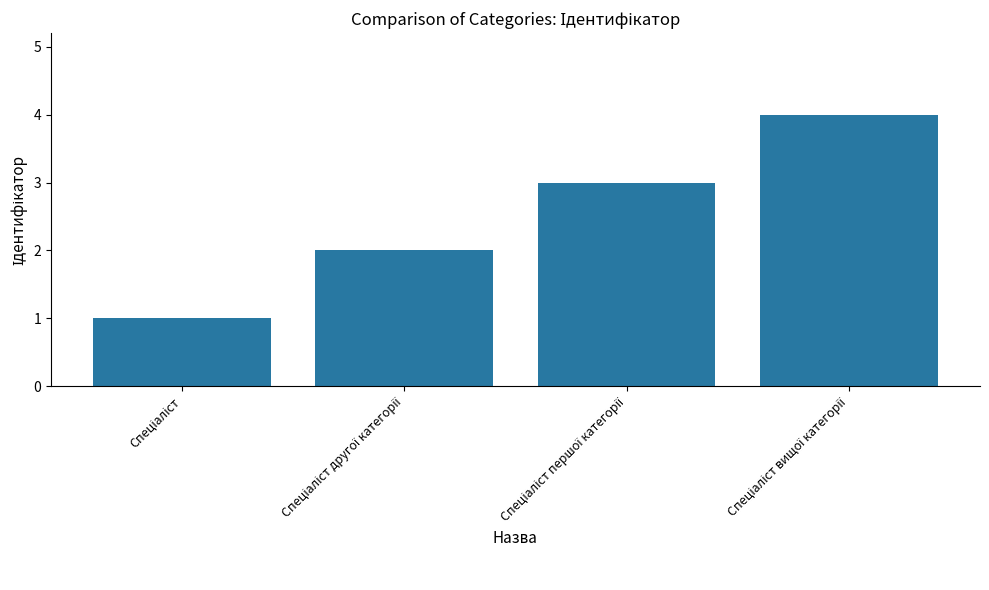

What is the difference between the maximum and second lowest values?

2